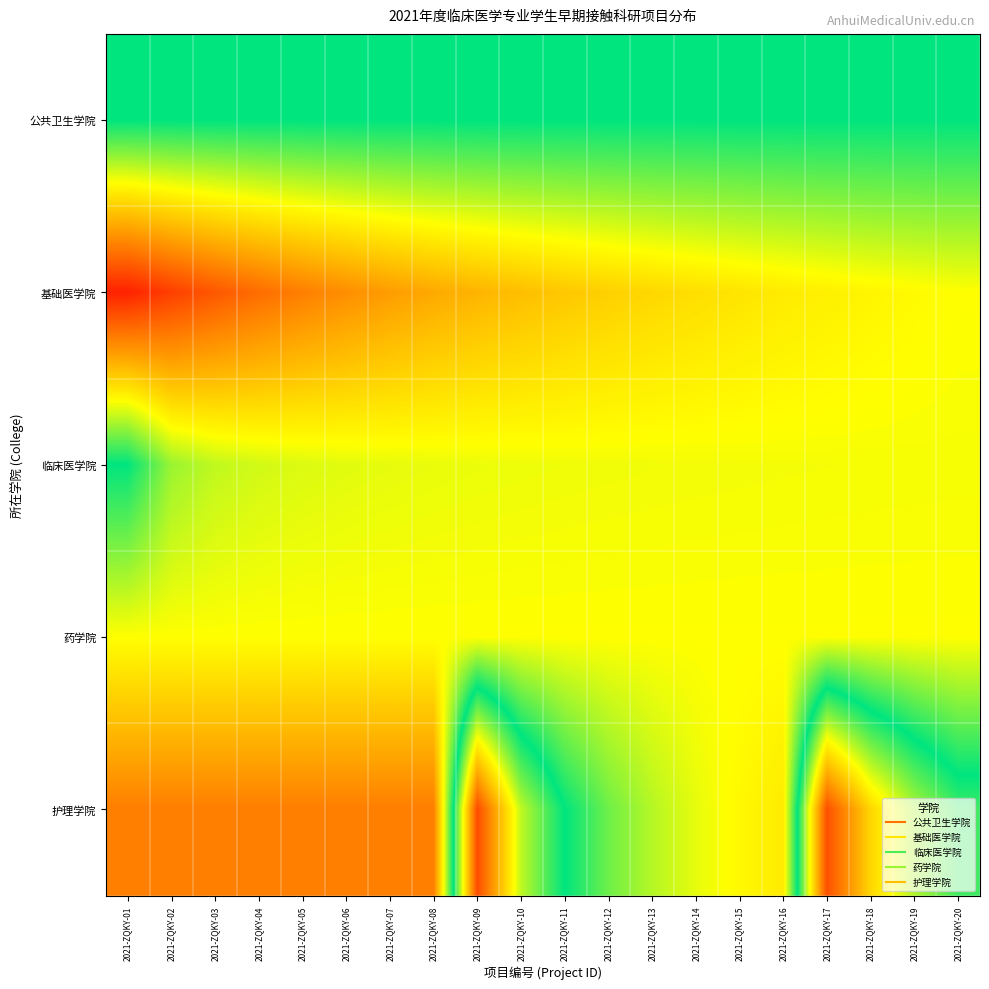

At which category is the sum across all series the highest?

2021-ZQKY-02